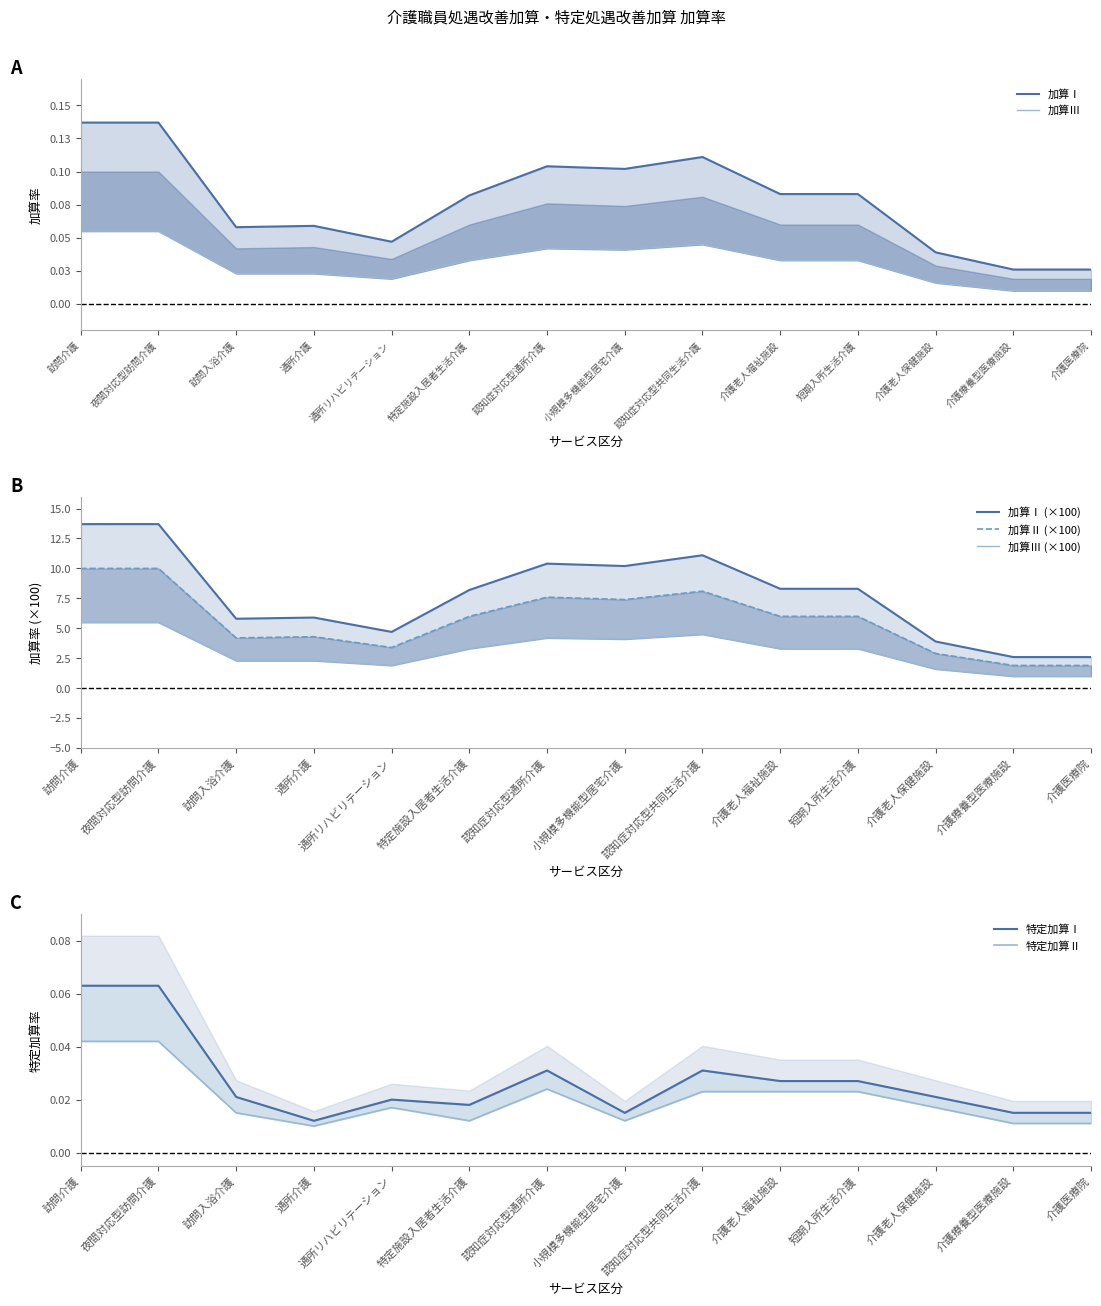

Reading left to right, transcribe all the data shown in this chart.

加算Ⅰ: 0.1	0.1	0.1	0.1	0.0	0.1	0.1	0.1	0.1	0.1	0.1	0.0	0.0	0.0
加算Ⅱ: 10.0	10.0	4.2	4.3	3.4	6.0	7.6	7.4	8.1	6.0	6.0	2.9	1.9	1.9
加算Ⅲ: 0.1	0.1	0.0	0.0	0.0	0.0	0.0	0.0	0.0	0.0	0.0	0.0	0.0	0.0
特定加算Ⅰ: 0.1	0.1	0.0	0.0	0.0	0.0	0.0	0.0	0.0	0.0	0.0	0.0	0.0	0.0
特定加算Ⅱ: 0.0	0.0	0.0	0.0	0.0	0.0	0.0	0.0	0.0	0.0	0.0	0.0	0.0	0.0